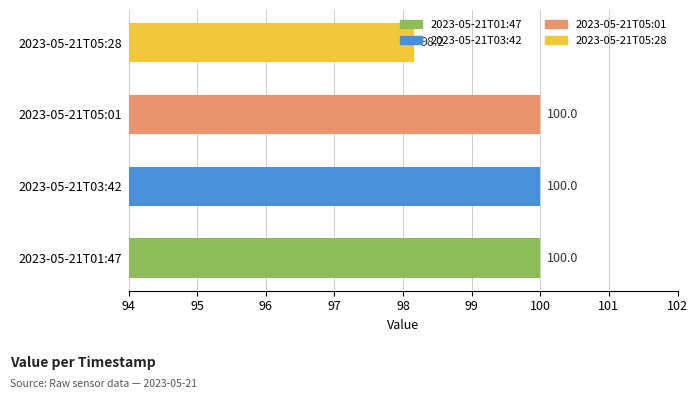

What is the maximum value shown in the chart?

100.0